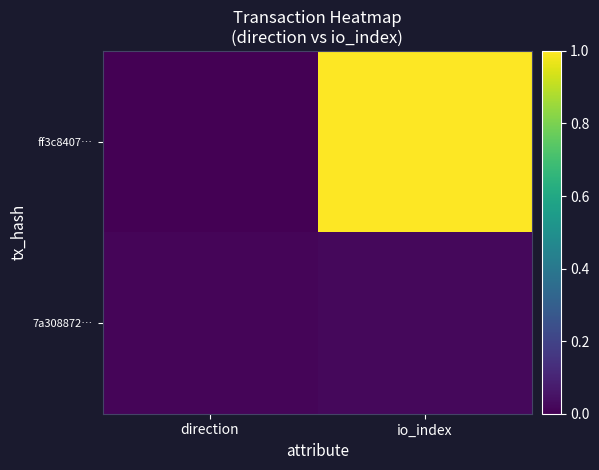

How many series are shown in this chart?

2